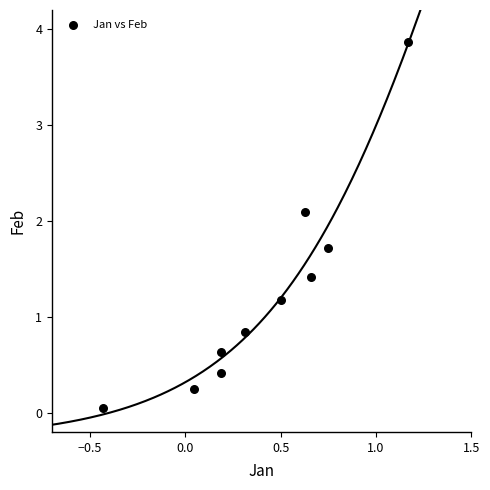

What is the average X value?

0.4